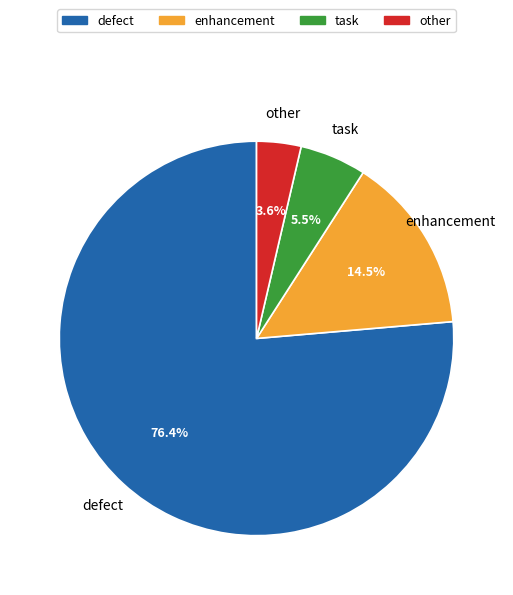

What portion of the pie excludes defect?

23.6%